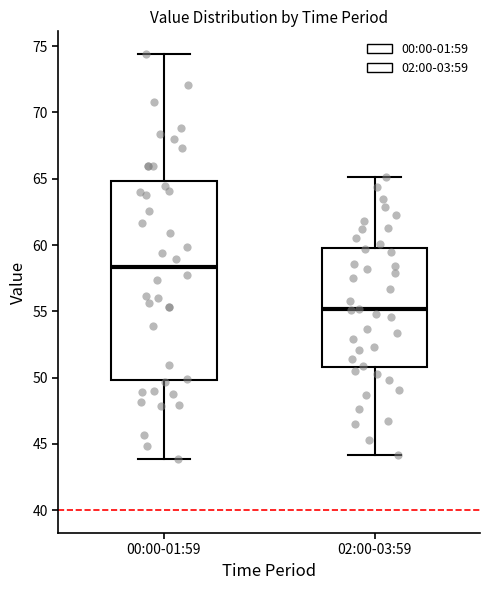

Reading left to right, read every box against the y-axis: the position of its median line, the range the box covers, and the ends of its whiskers. The values are not printed on the chart, so give them approximately, as read against the axis.

00:00-01:59: median 58.5, box 50.0 to 65.0, whiskers 44.0 to 74.5
02:00-03:59: median 55.0, box 51.0 to 60.0, whiskers 44.0 to 65.0